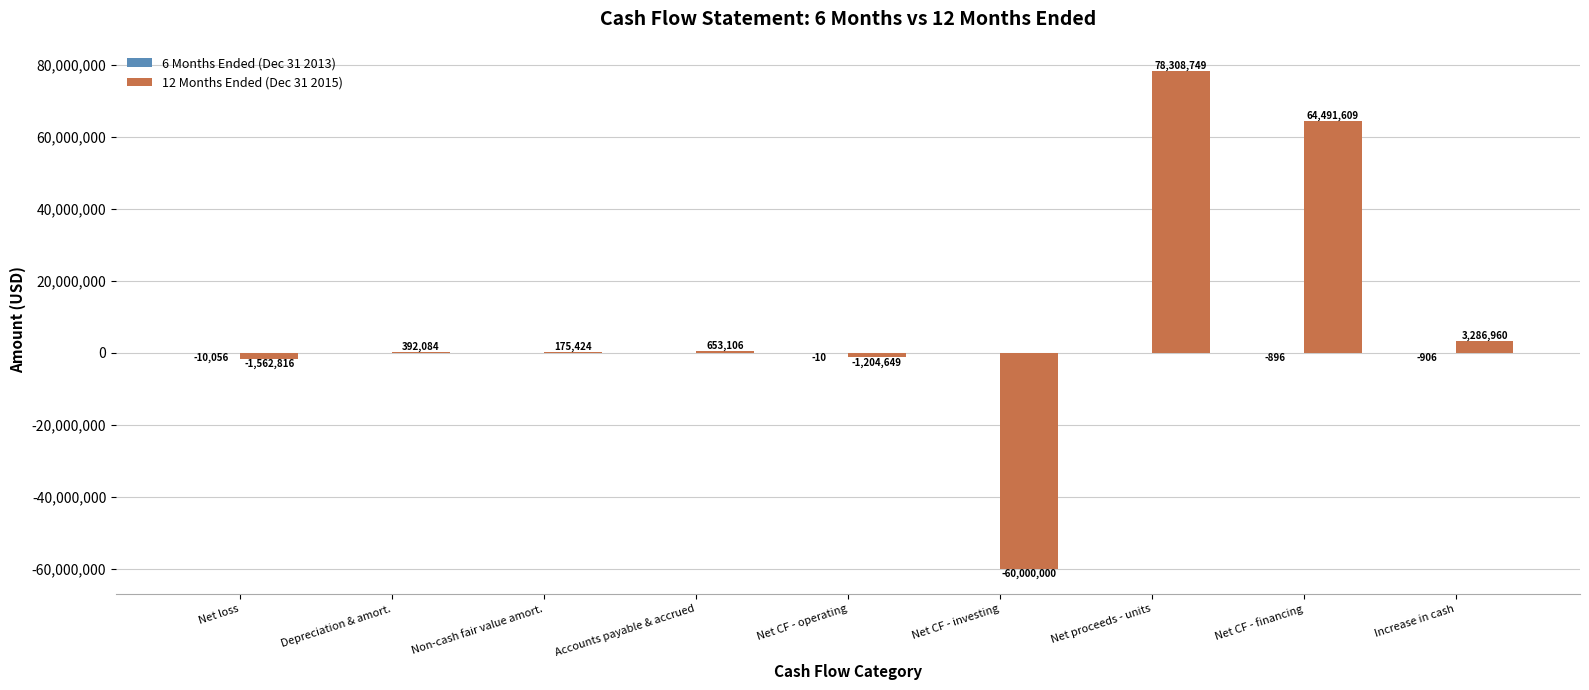

Read the 12 Months Ended (Dec 31 2015) value at Increase in cash, to the nearest 10.

3286960